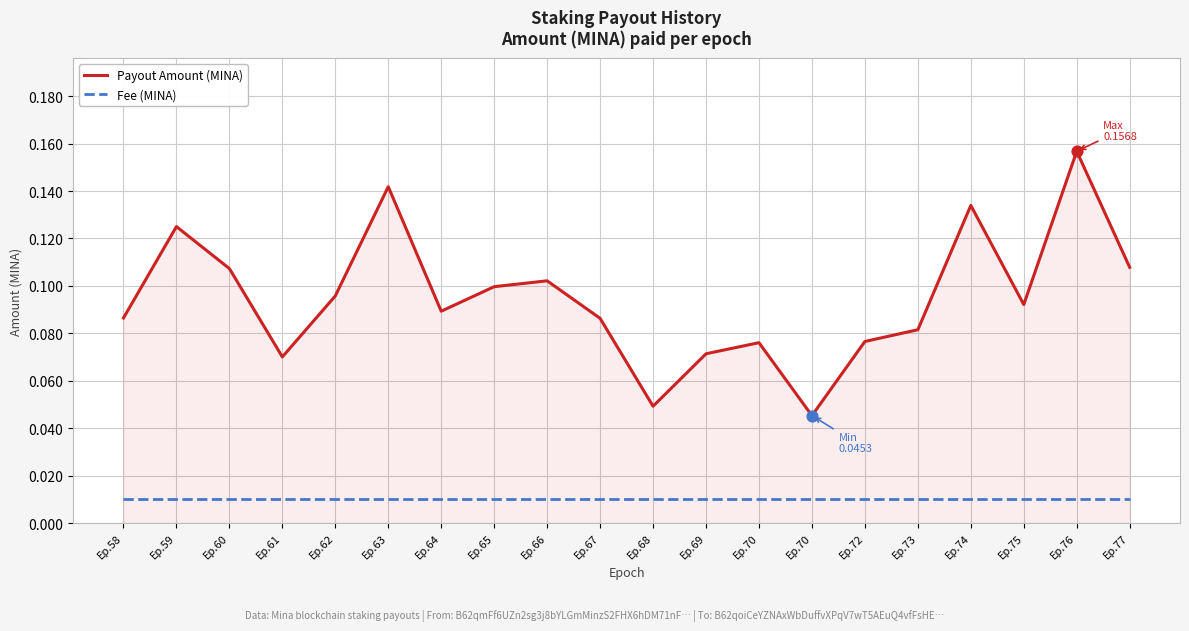

At which category is the sum across all series the highest?

Ep.76